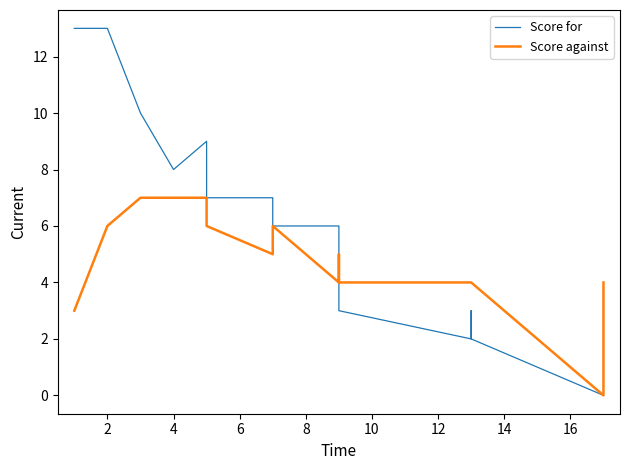

The Score for series shows 22 at 0. True or false?

False